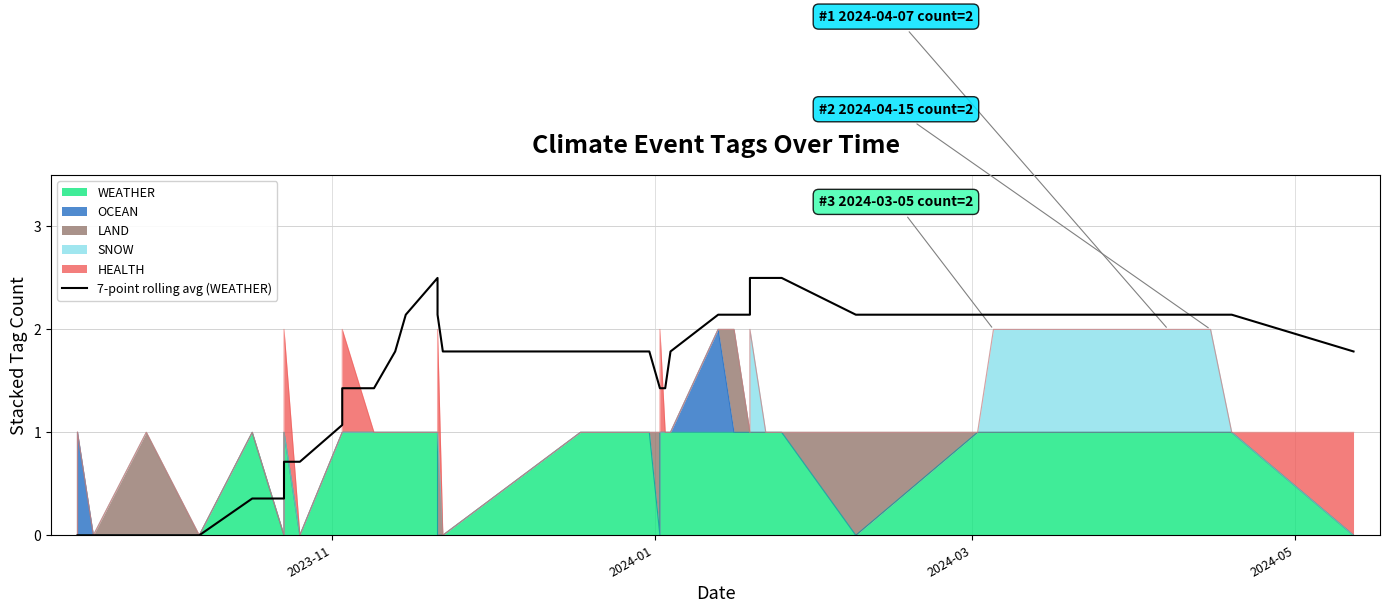

Reading right to left, list all the values displayed in this chart.

1.8	2.1	2.1	2.1	2.1	2.1	2.1	2.5	2.5	2.5	2.1	2.1	2.1	1.8	1.4	1.4	1.4	1.8	1.8	1.8	2.1	2.5	2.1	1.8	1.4	1.4	1.1	1.1	0.7	0.7	0.7	0.7	0.4	0.4	0.0	0.0	0.0	0.0	0.0	0.0